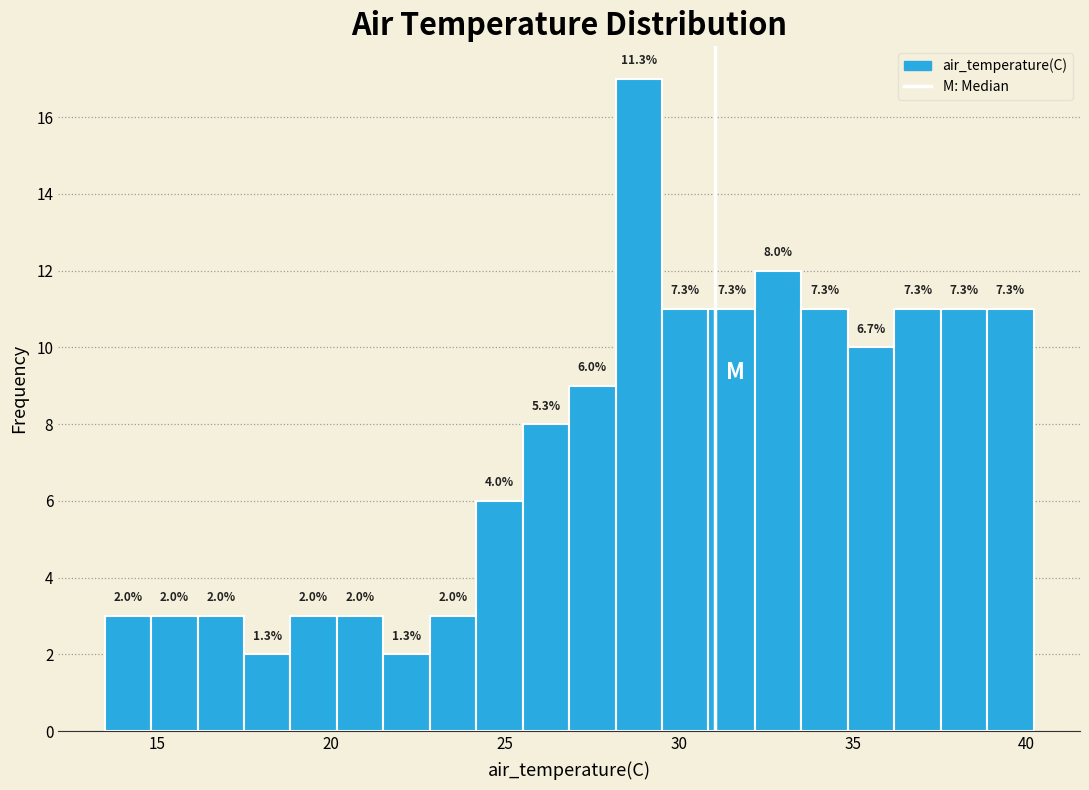

Read against the x-axis, roughly where is the centre of the tallest bar?

29.0